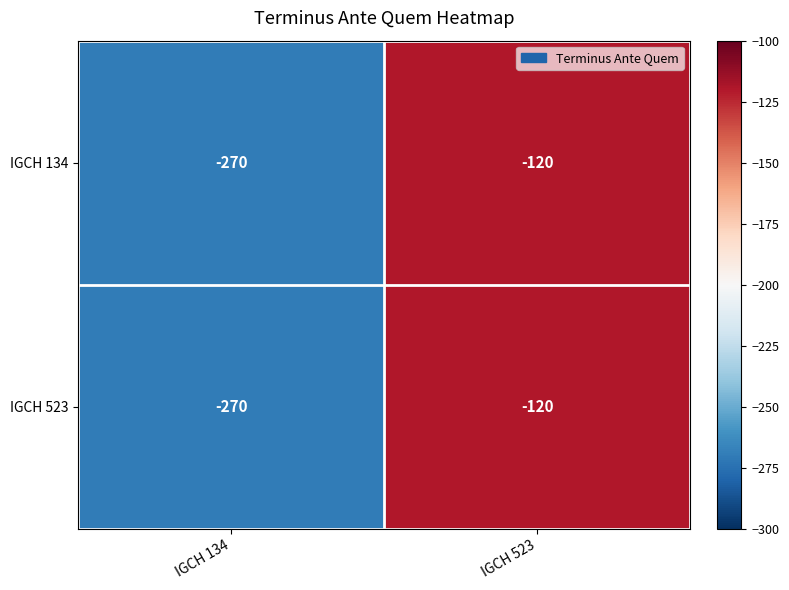

Rank the categories by IGCH 523 value from highest to lowest.

IGCH 523, IGCH 134